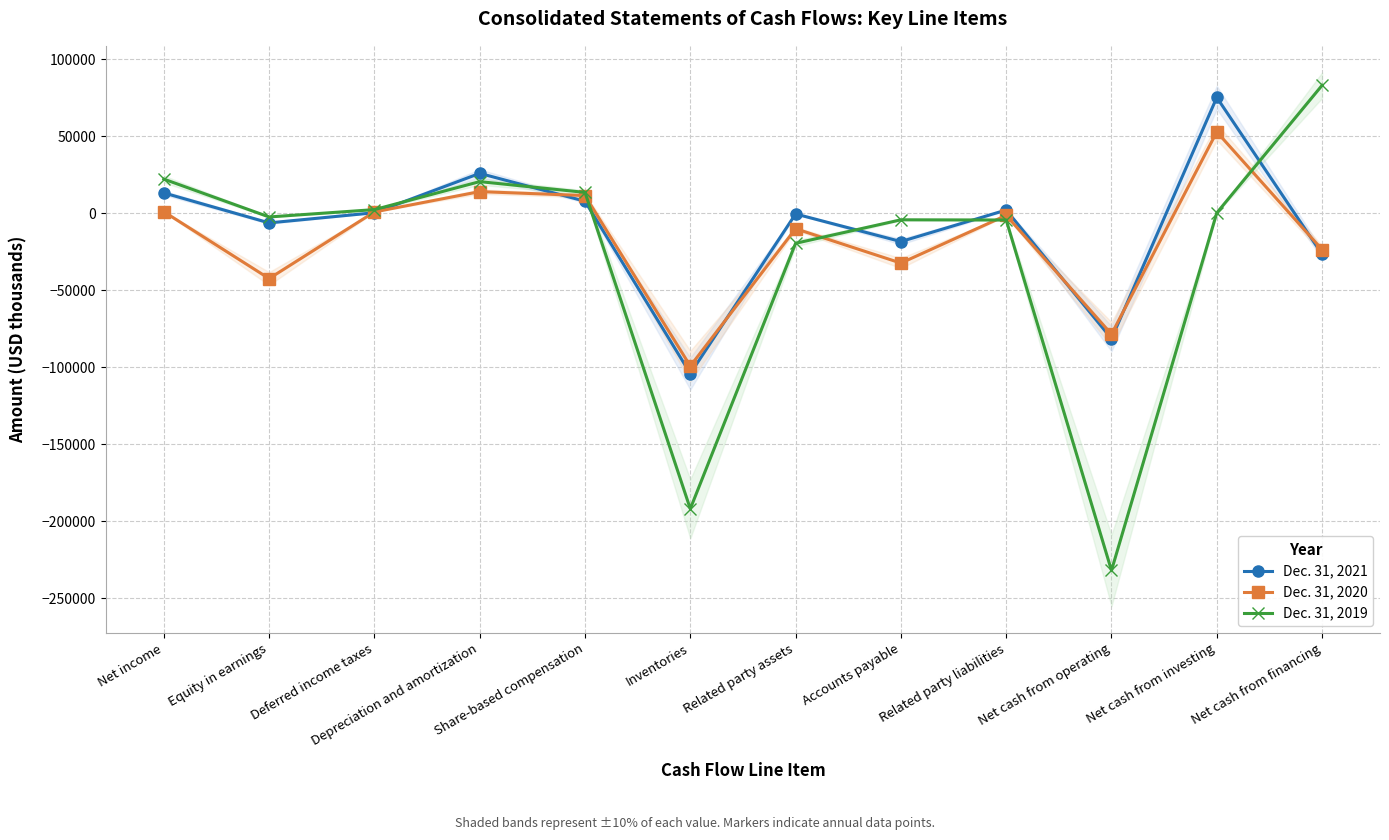

True or false: Dec. 31, 2020 has more than 2 interior local peaks.

True